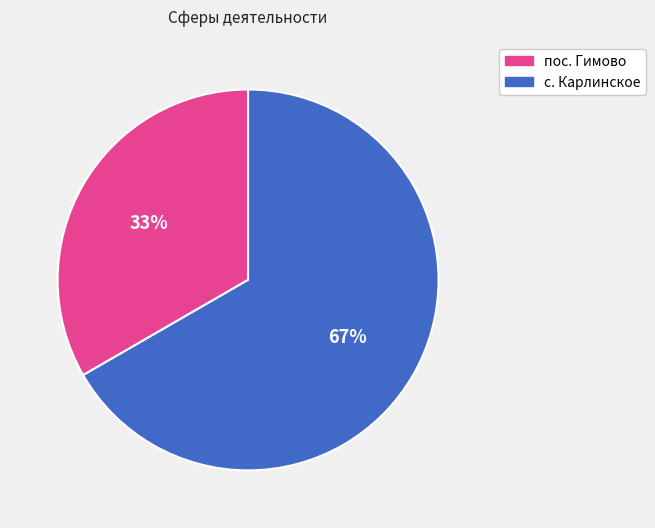

Is there a majority slice in this chart?

Yes